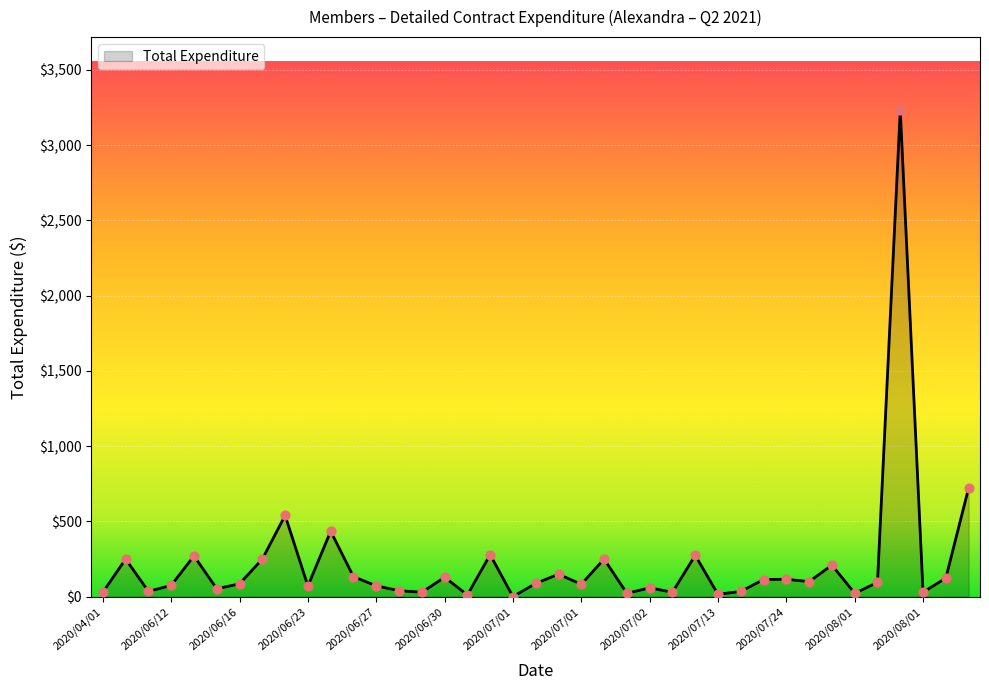

What is the difference between the maximum and minimum values?

3232.8